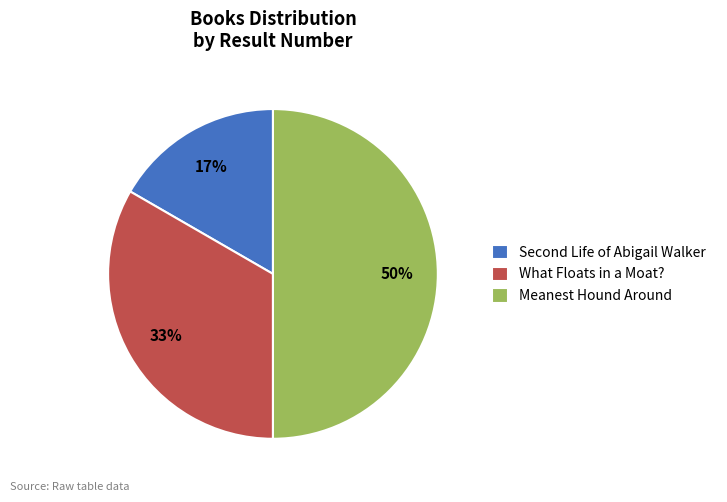

Does What Floats in a Moat? represent more than half of the total?

No